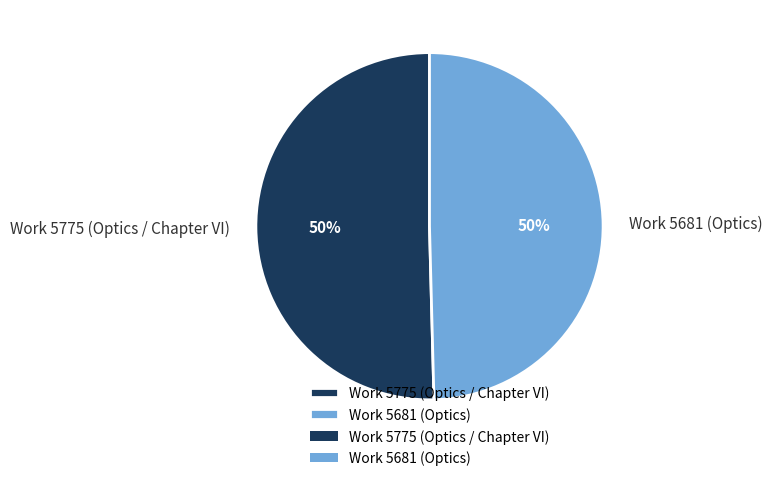

Count the number of slices in the pie.

2